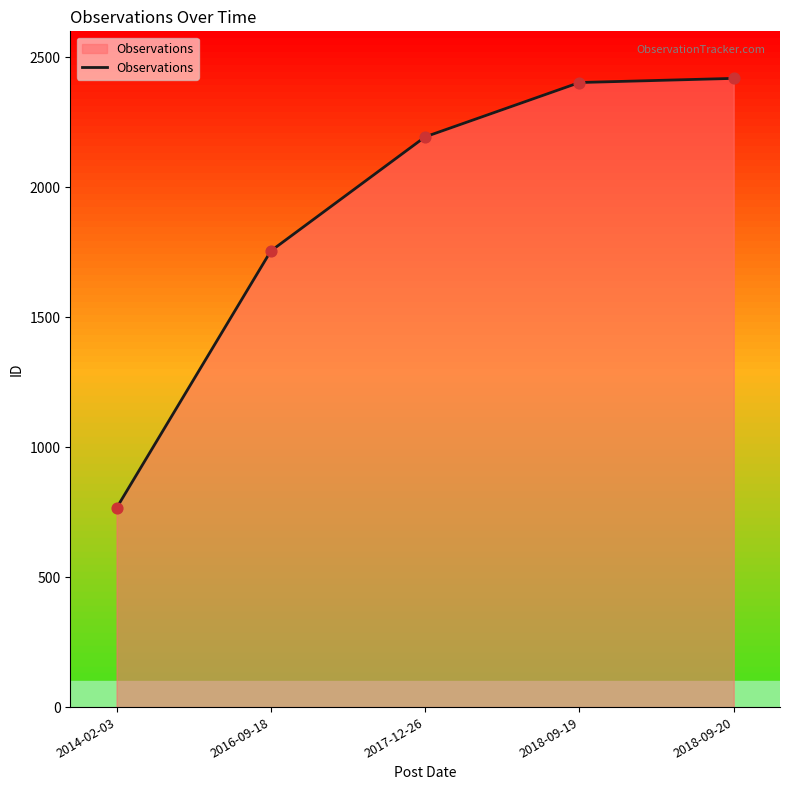

Between 2018-09-20 and 2017-12-26, which is larger?

2018-09-20